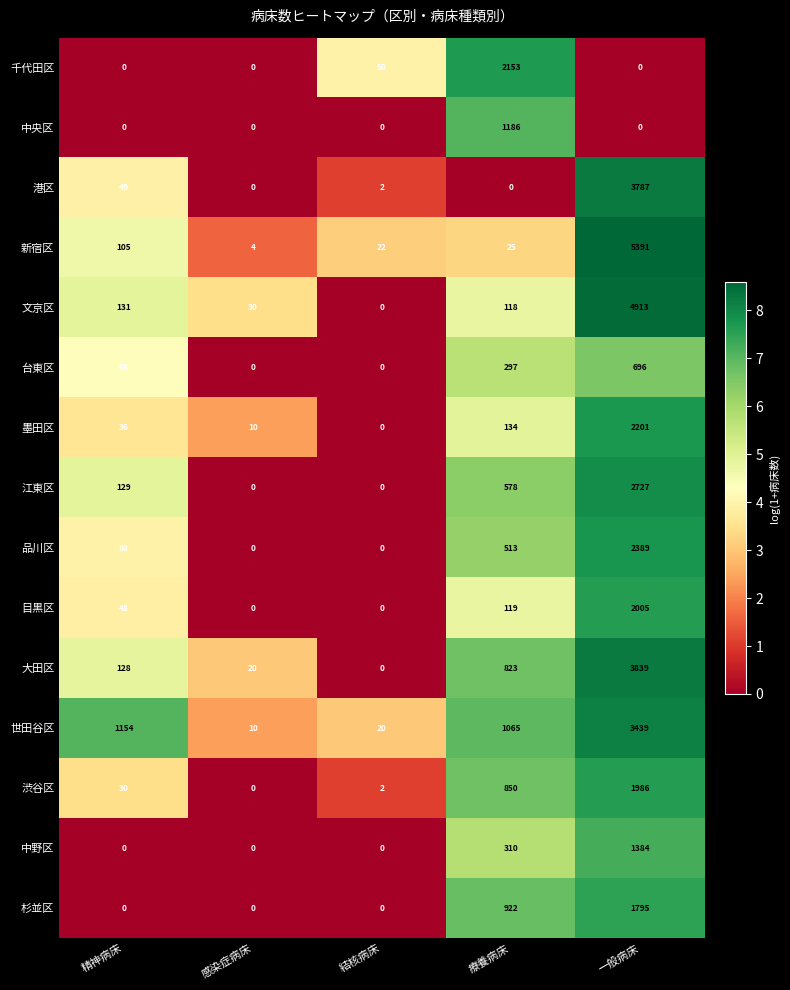

Rank the categories by 渋谷区 value from highest to lowest.

一般病床, 療養病床, 精神病床, 結核病床, 感染症病床